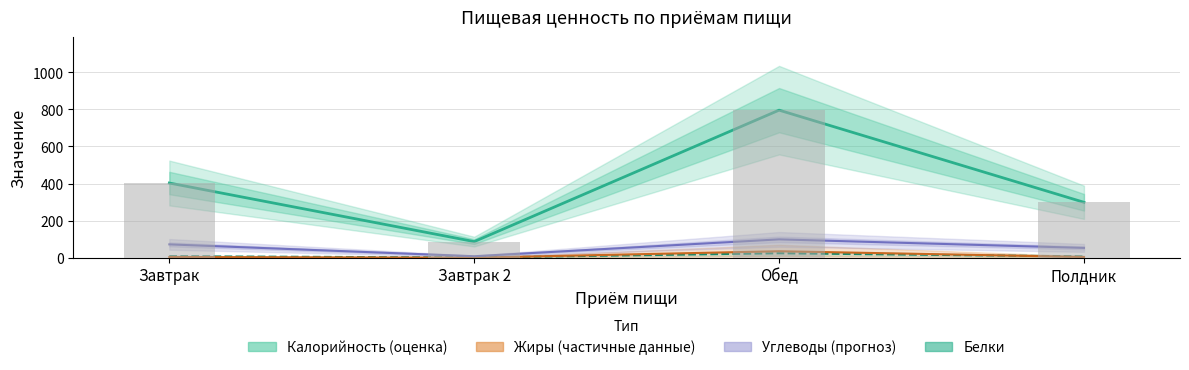

Rank the categories by Белки value from lowest to highest.

Завтрак 2, Полдник, Завтрак, Обед